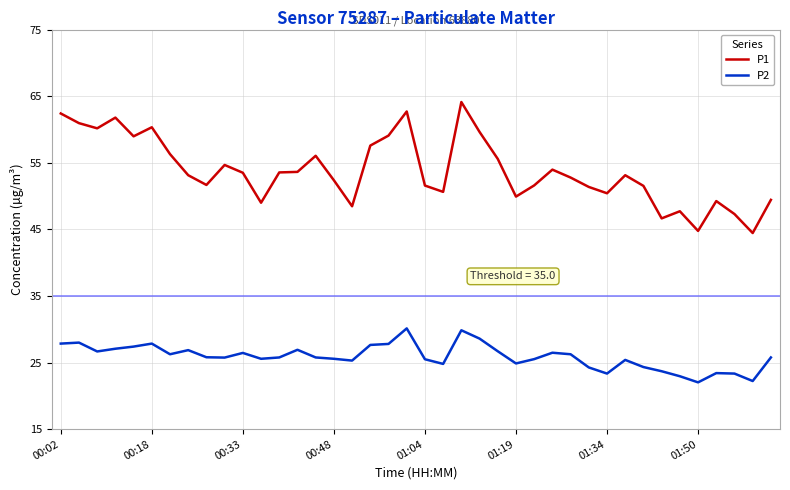

How many lines are shown in the chart?

2